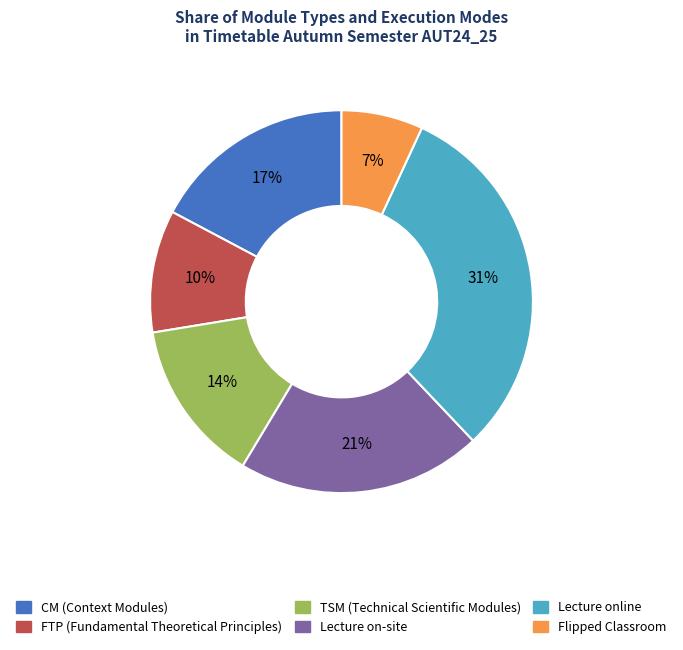

Does FTP (Fundamental Theoretical Principles) account for over 50% of the chart?

No